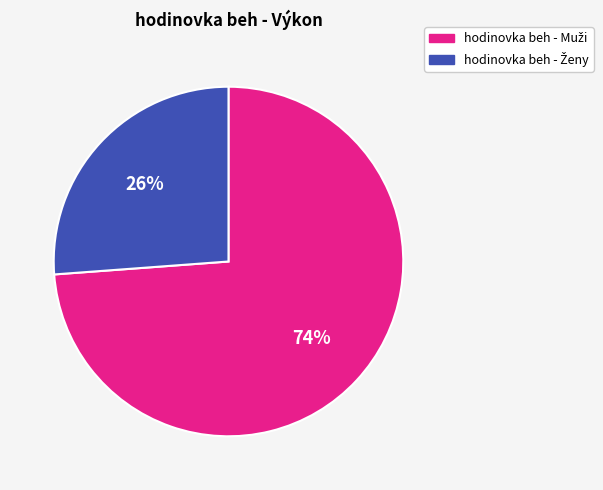

To the nearest percent, what is the difference between the largest and smallest slice percentages?

48%